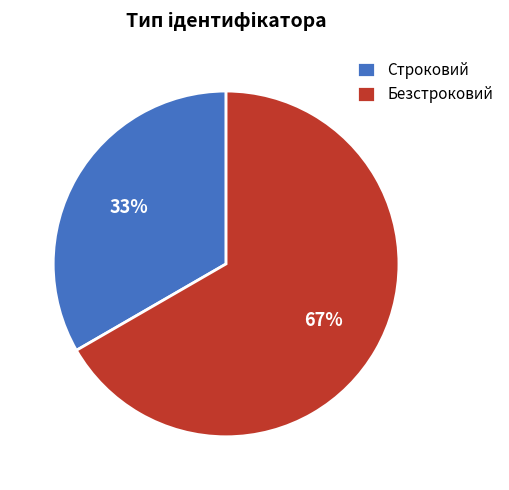

What is the smallest slice in the pie chart?

Строковий